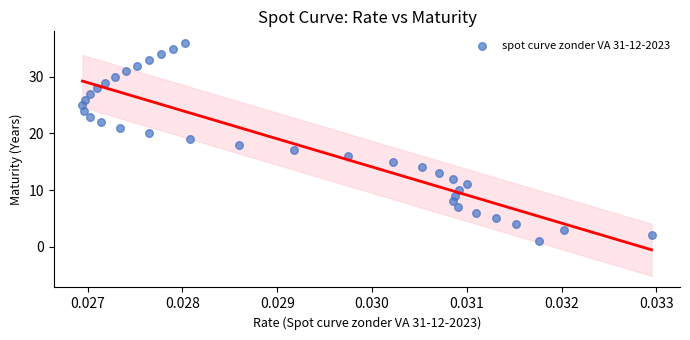

How many data points are displayed?

36